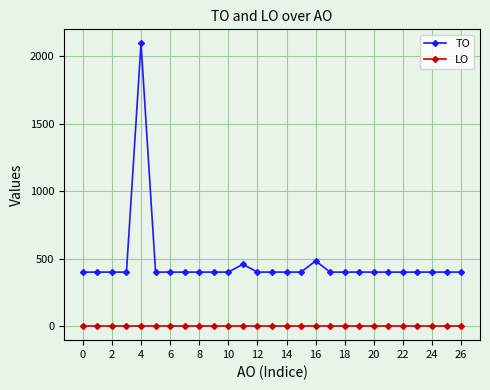

Which series has the widest spread of values?

TO